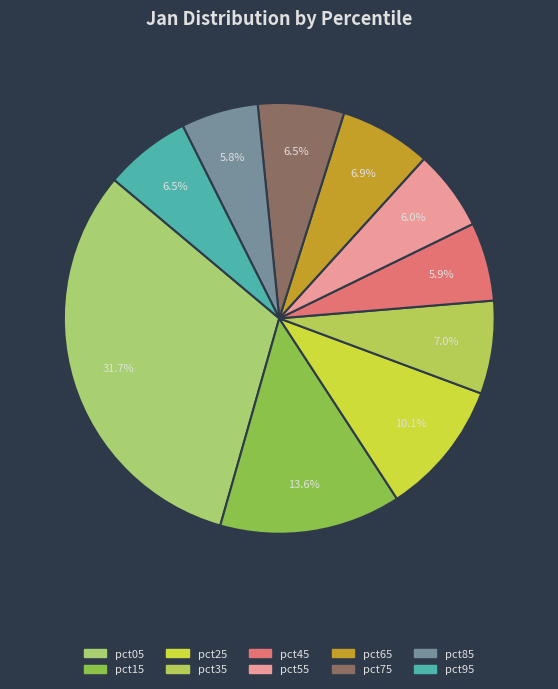

What portion of the pie excludes pct05?

68.3%